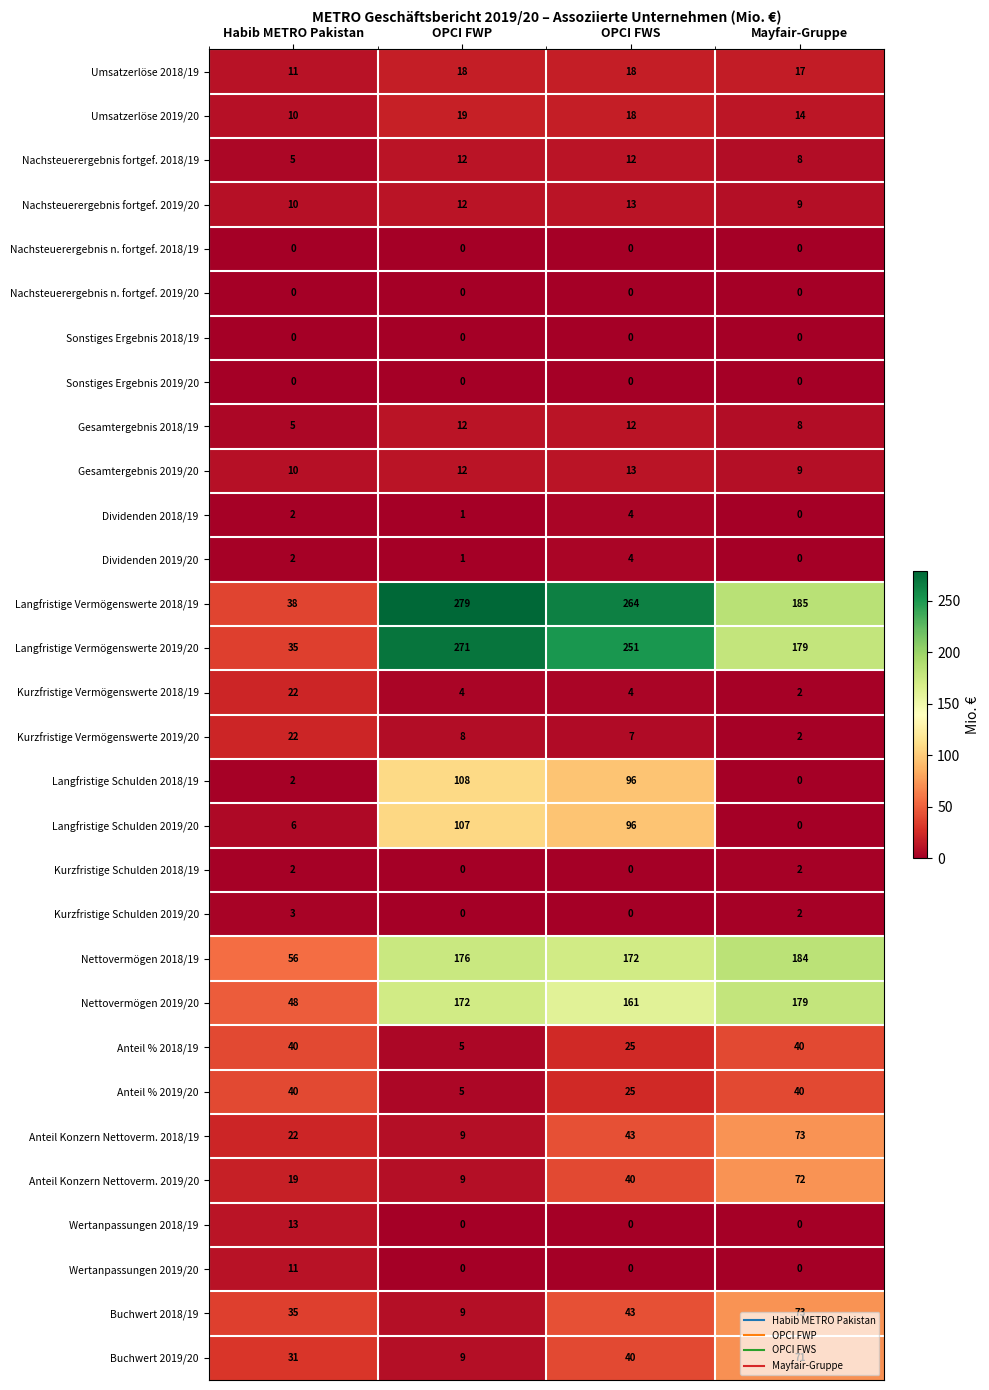

How many Gesamtergebnis 2019/20 values are between 10 and 13?

3